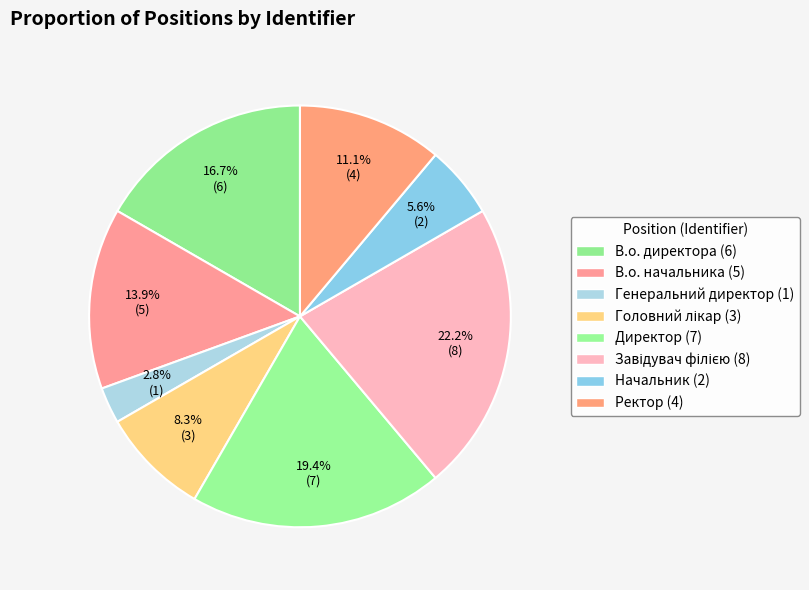

Which category has the biggest portion of the pie?

Завідувач філією